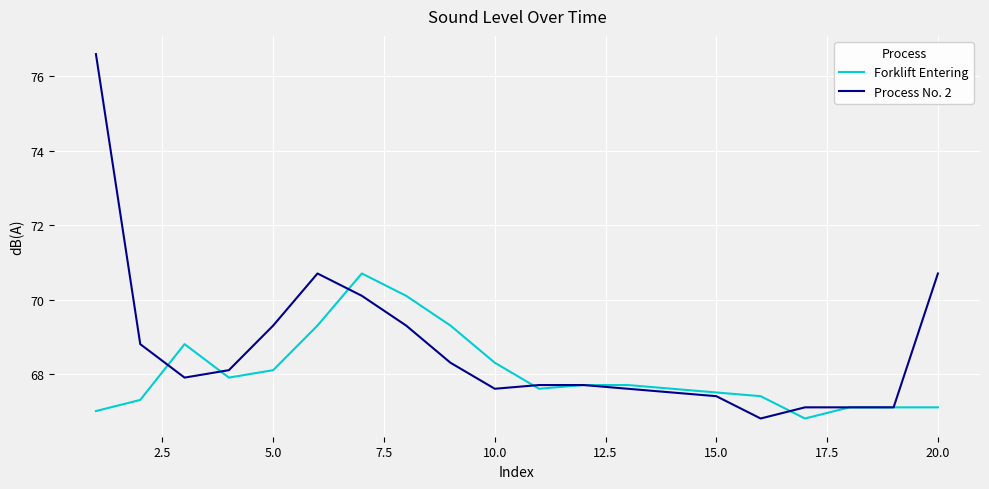

Rank the series by their maximum value, from highest to lowest.

Process No. 2, Forklift Entering